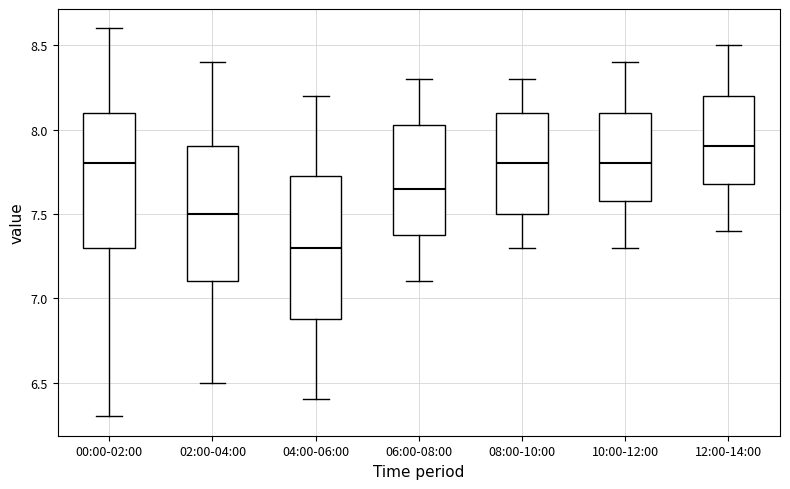

Which box's median line is the highest?

12:00-14:00